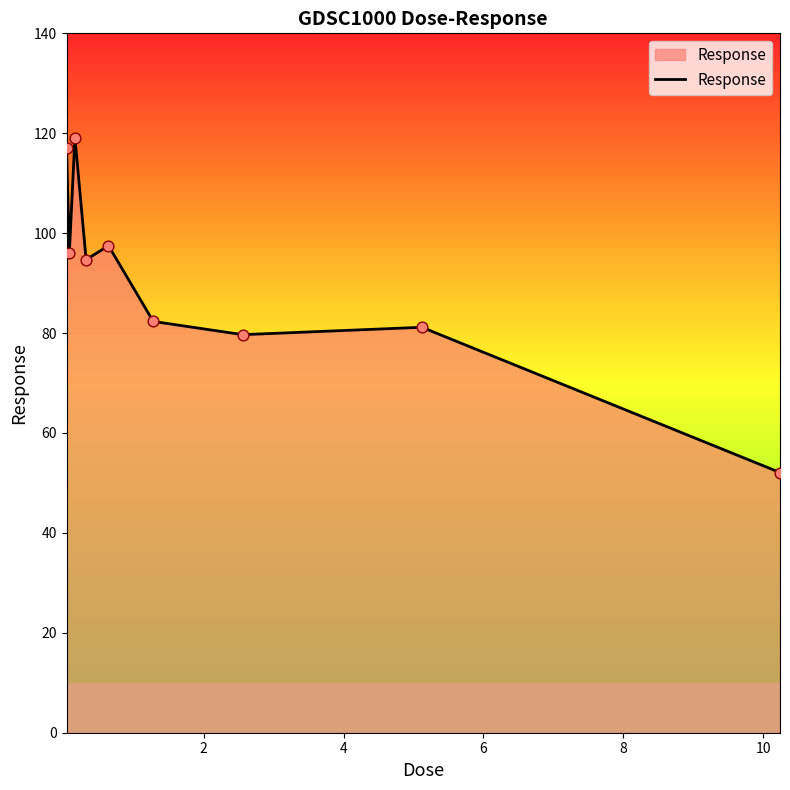

What is the difference between the maximum and minimum values?

67.1